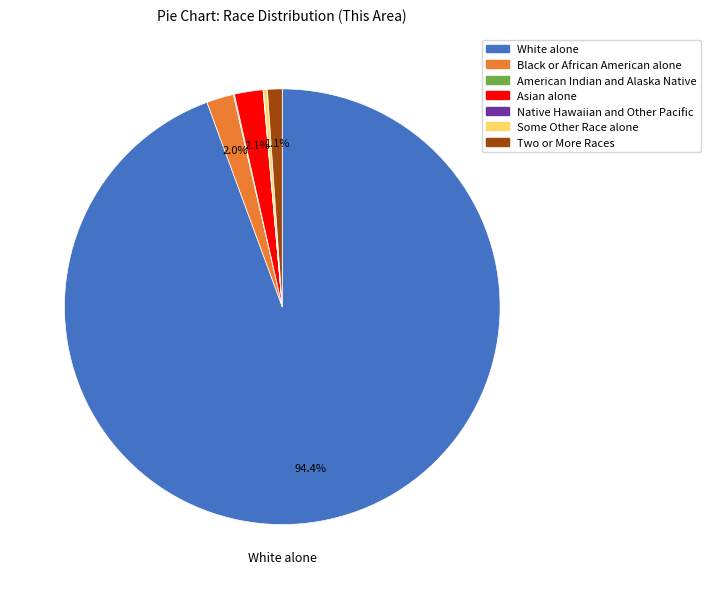

Is there a majority slice in this chart?

Yes